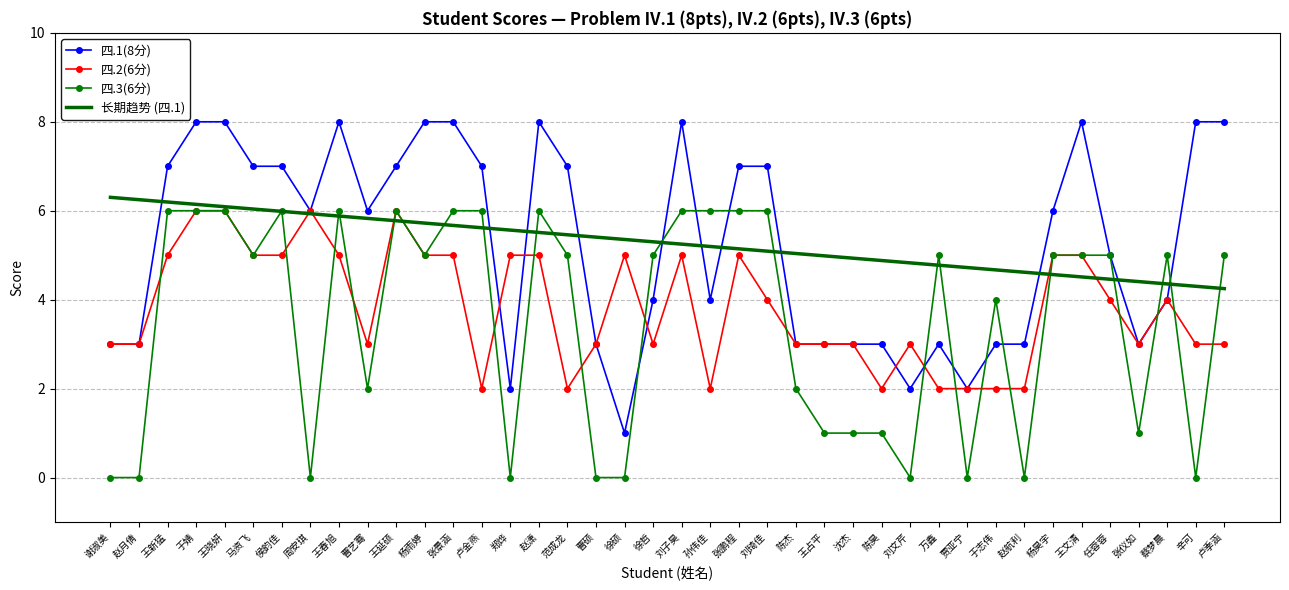

Is the value of 四.1(8分) at 孙伟佳 greater than the value of 四.3(6分) at 侯韵佳?

No